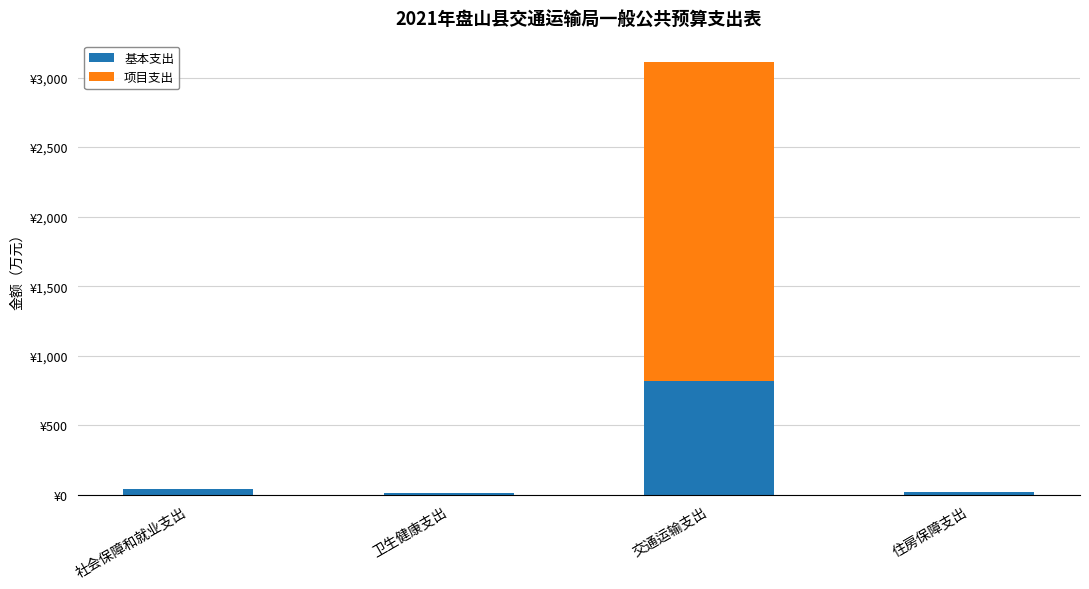

What is the total value across all series at 卫生健康支出?

12.2